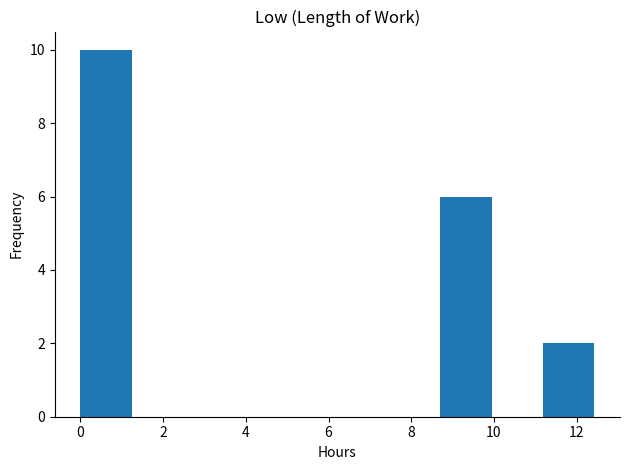

Reading left to right, transcribe this chart: for each bar, give the range it covers on the x-axis and its height. Neither the bar edges nor the heights are printed on the chart, so give them approximately, as read against the axes.

0.0 to 1.2: 10
1.2 to 2.4: 0
2.4 to 3.8: 0
3.8 to 5.0: 0
5.0 to 6.2: 0
6.2 to 7.4: 0
7.4 to 8.8: 0
8.8 to 10.0: 6
10.0 to 11.2: 0
11.2 to 12.4: 2